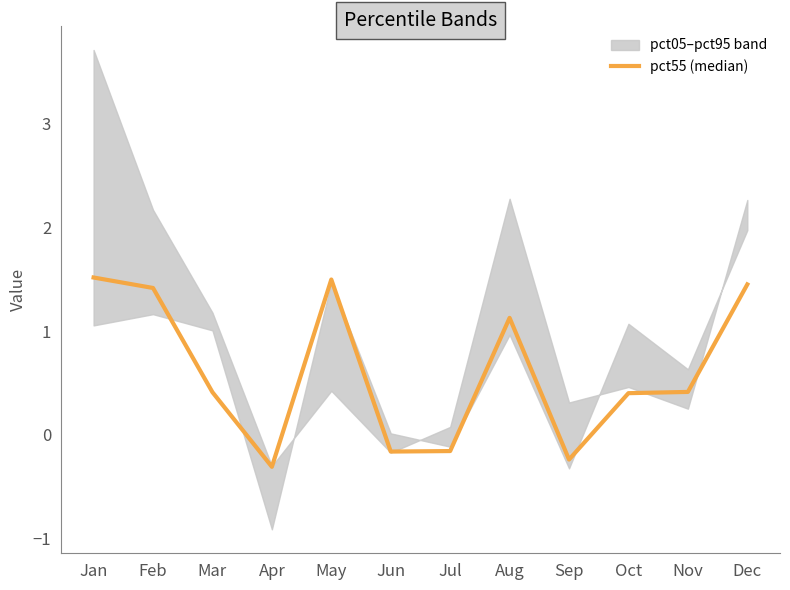

The chart shows a value of 1.4 at Dec. True or false?

True